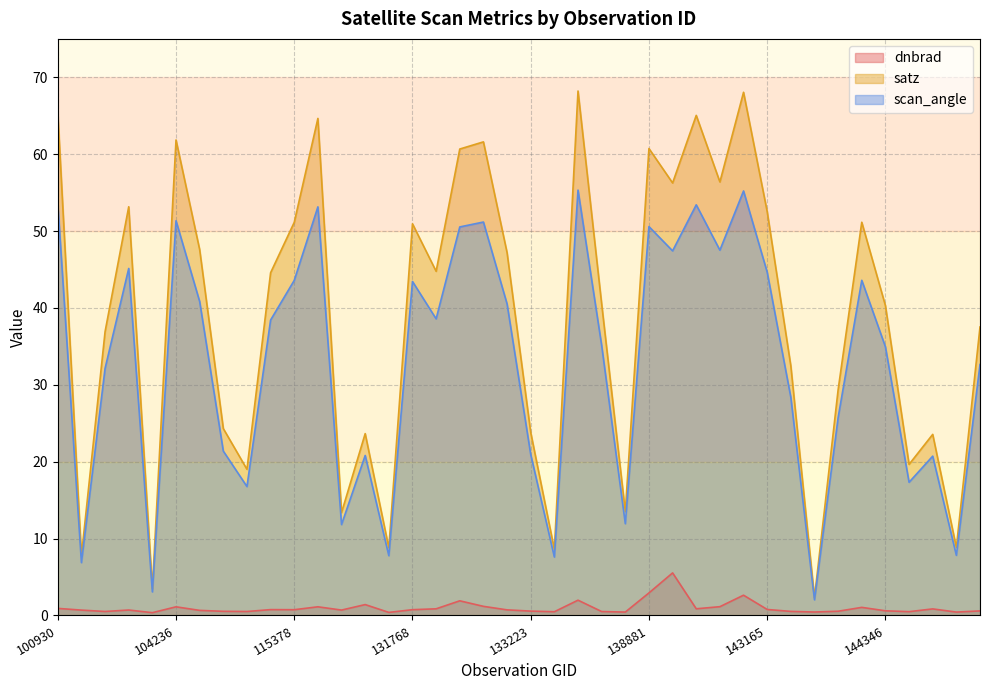

In scan_angle, how many points are higher than both neighbors (excluding endpoints)?

12